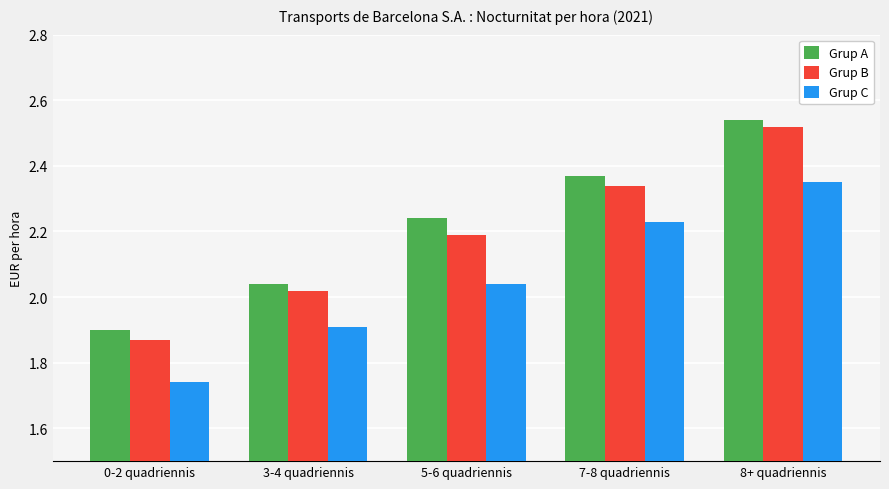

Which series changed the most between 3-4 quadriennis and 5-6 quadriennis?

Grup A